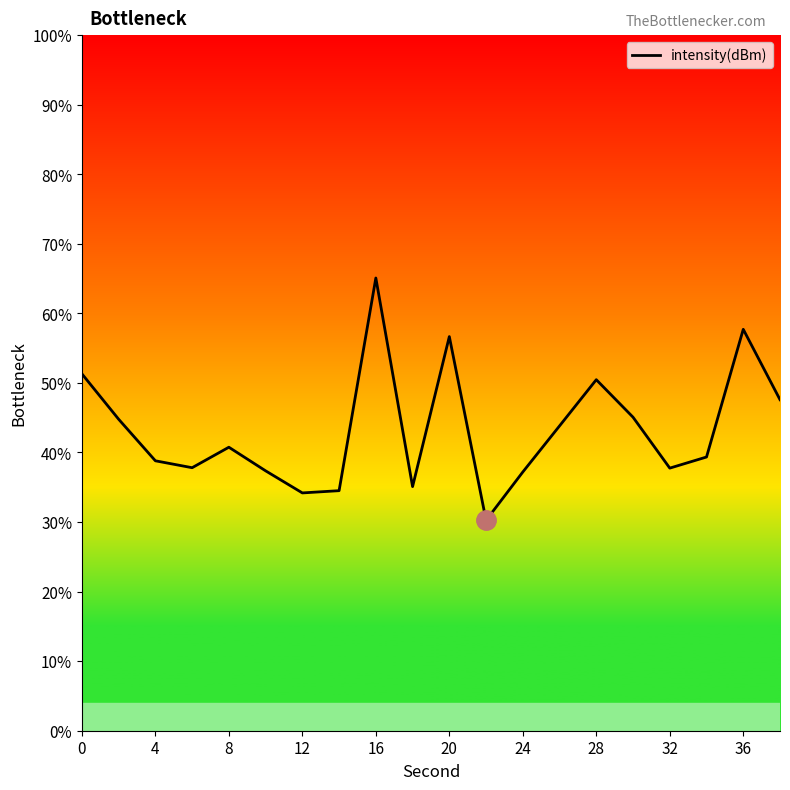

True or false: the data has more than 0 interior local peaks.

True